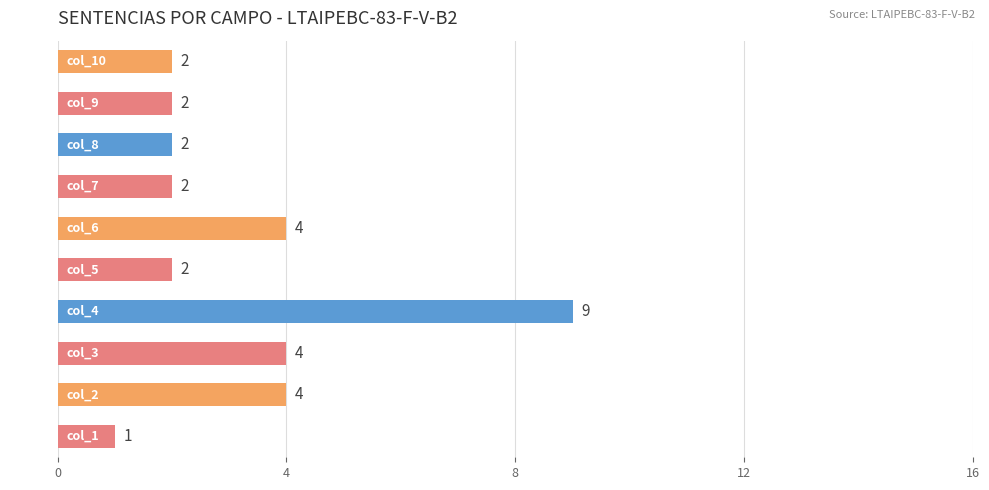

Count the values in the range 2 to 4.

8